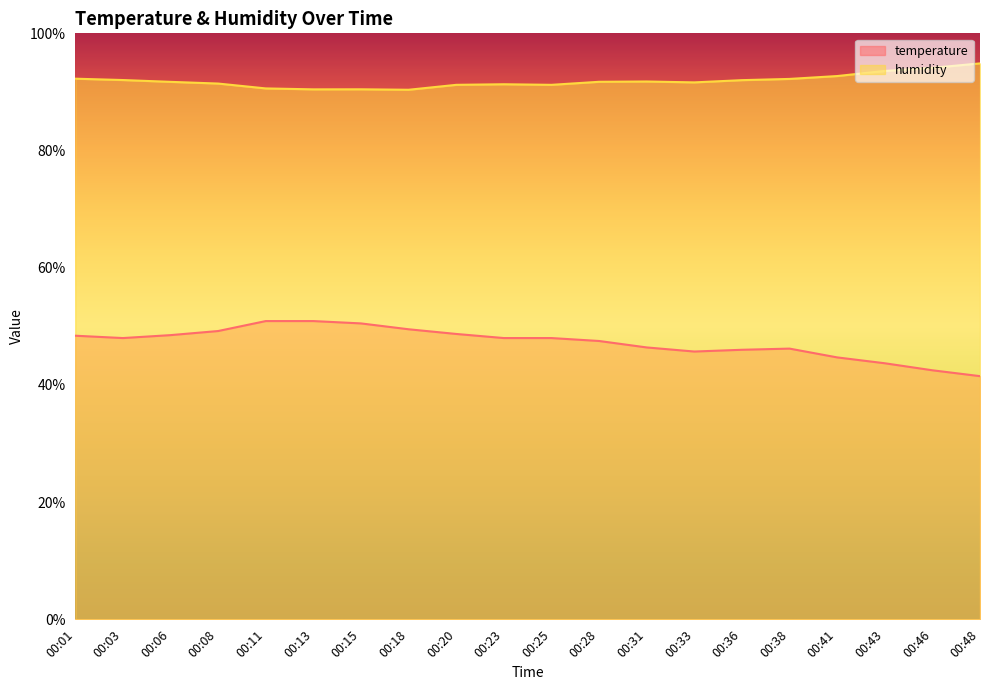

At which category does humidity reach its first local peak?

00:15